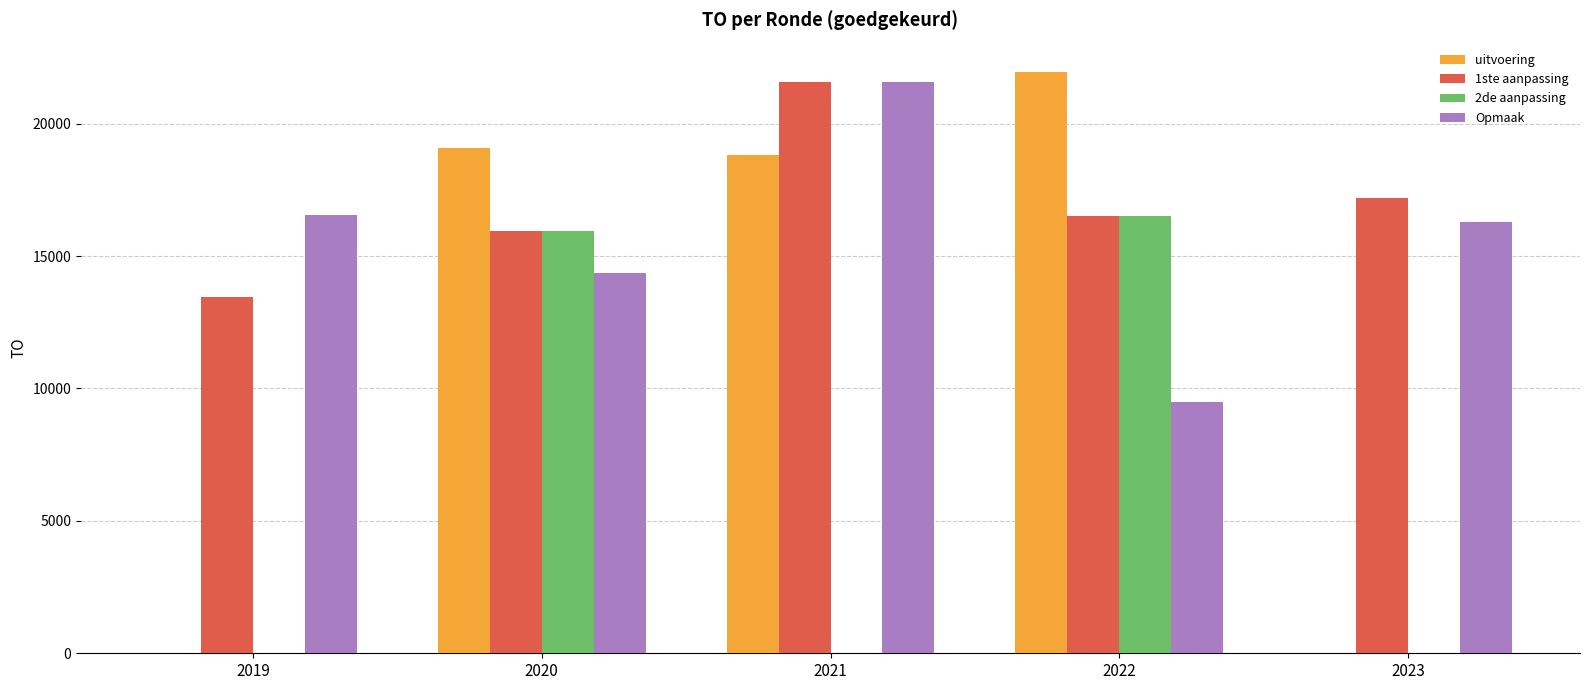

What value does the 1ste aanpassing series have at 2019?

13459